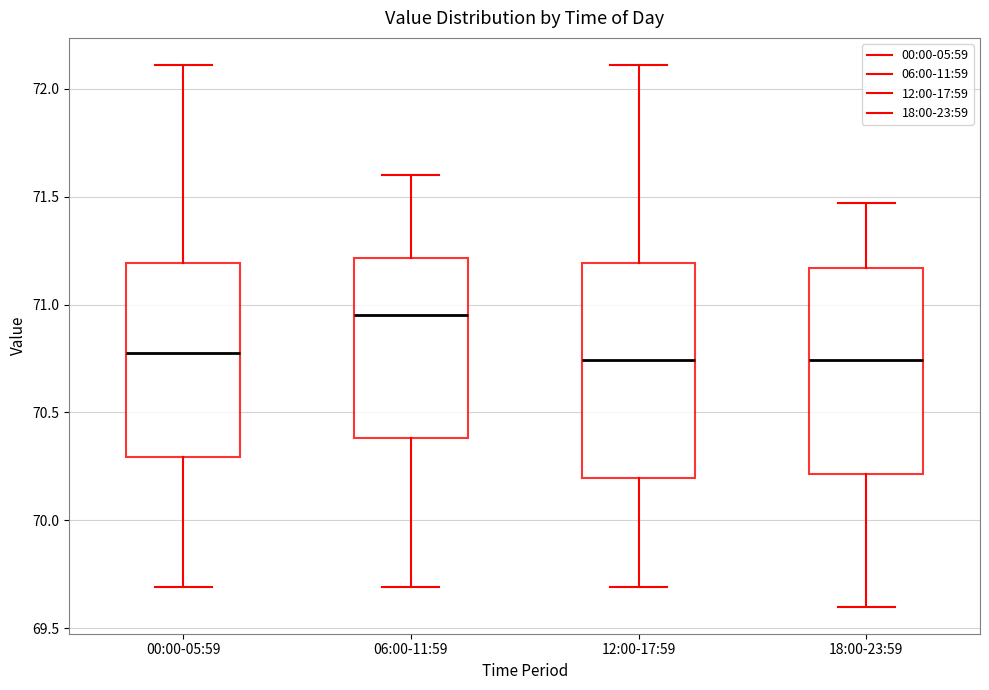

Reading left to right, transcribe this box plot: for each box, give where its median line is, the range the box spans, and where its two whiskers end, as read against the y-axis. The values are not printed on the chart, so give them approximately, as read against the axis.

00:00-05:59: median 70.80, box 70.30 to 71.20, whiskers 69.70 to 72.10
06:00-11:59: median 70.95, box 70.40 to 71.20, whiskers 69.70 to 71.60
12:00-17:59: median 70.75, box 70.20 to 71.20, whiskers 69.70 to 72.10
18:00-23:59: median 70.75, box 70.20 to 71.15, whiskers 69.60 to 71.45